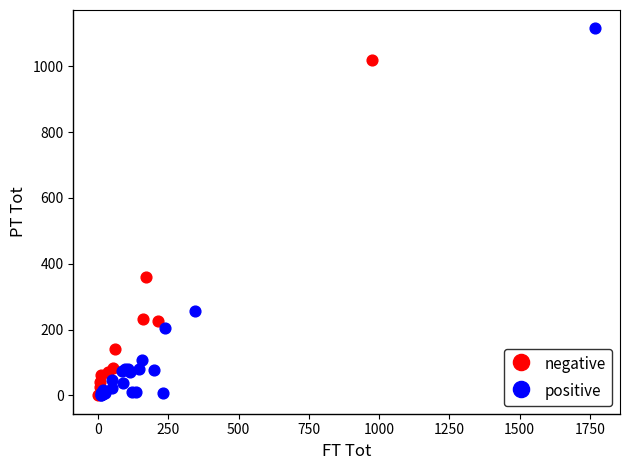

Which series reaches the maximum Y coordinate?

positive